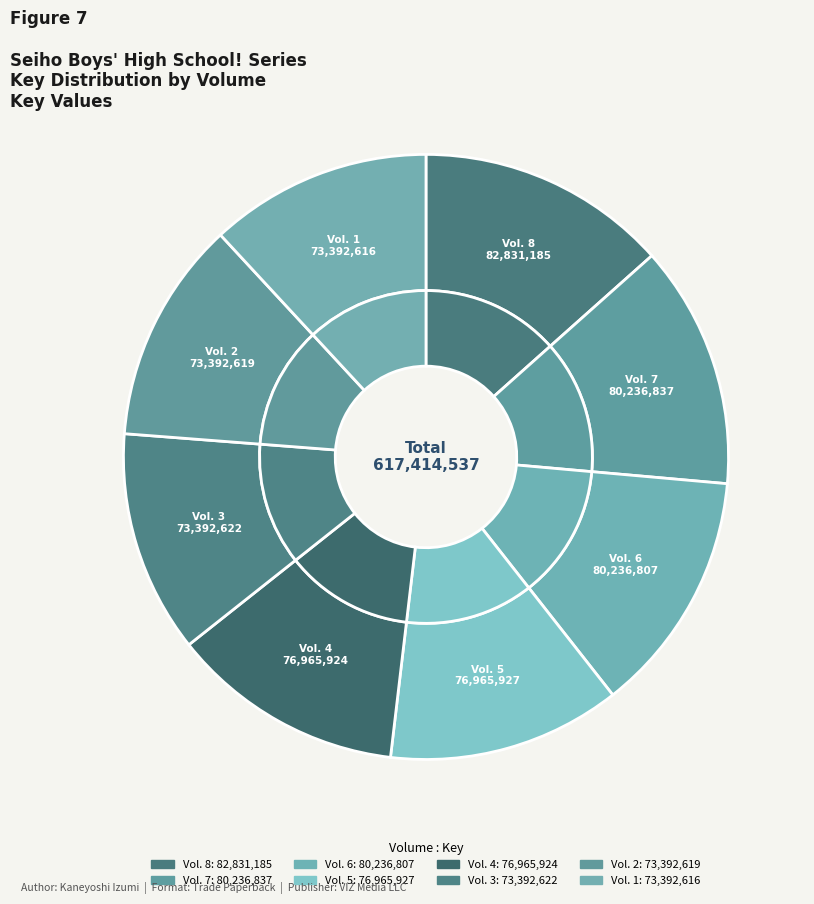

True or false: Vol. 3 accounts for 12% of the total.

True